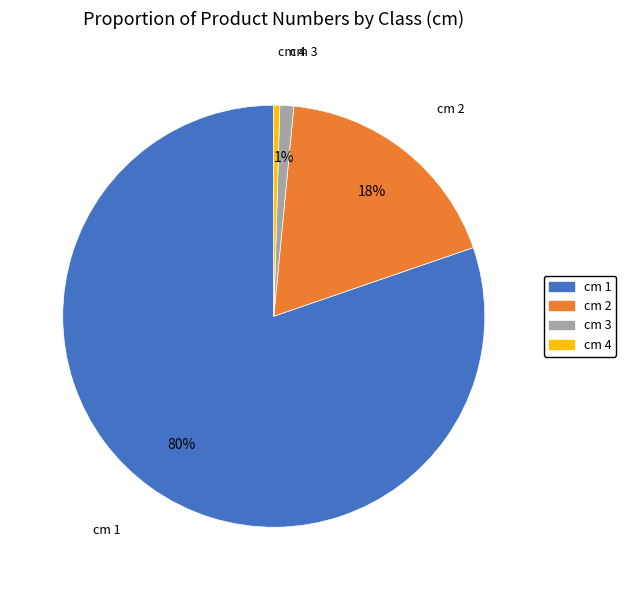

Is there a majority slice in this chart?

Yes